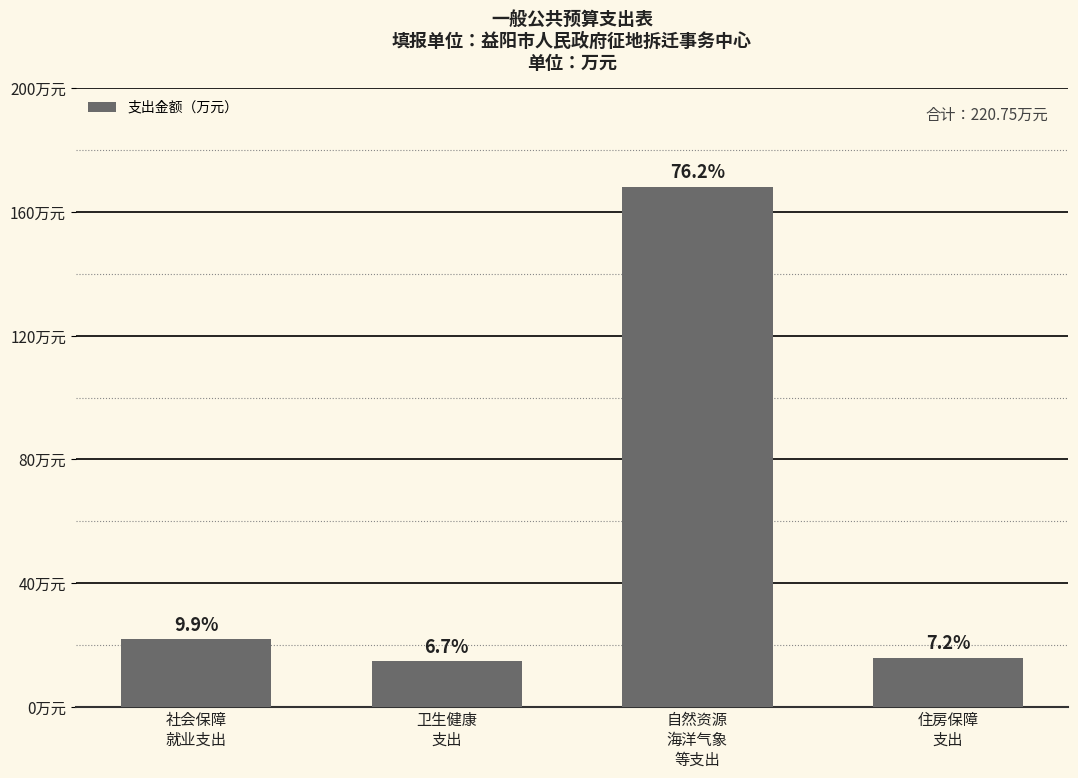

What is the change in value from 社会保障
就业支出 to 住房保障
支出?

-5.8